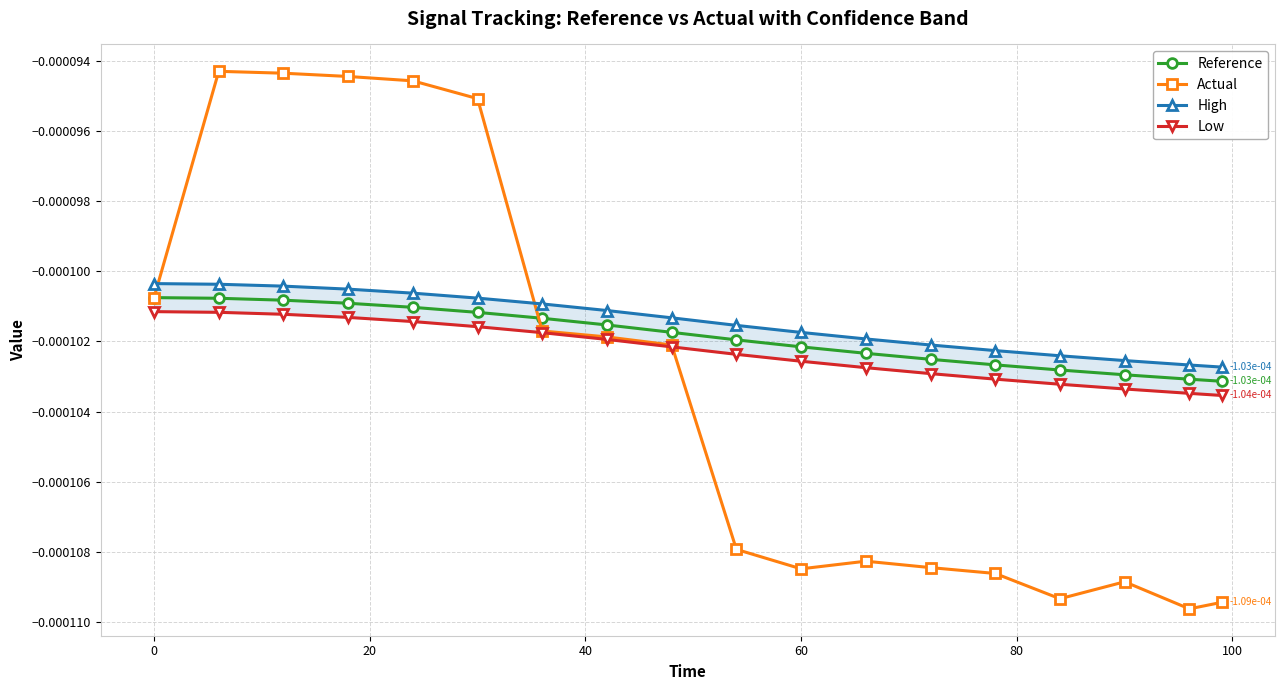

Which series has the largest range (max minus min)?

Actual